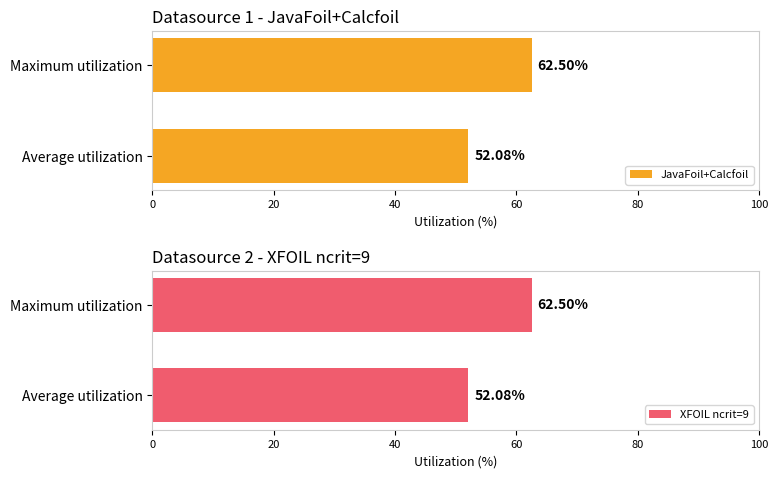

What is the difference between the maximum and minimum values in the JavaFoil+Calcfoil series?

10.4